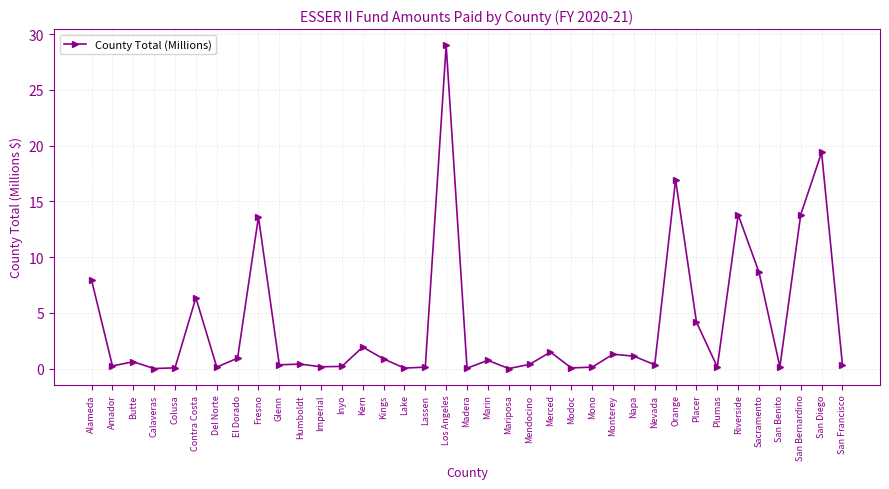

What is the maximum value shown in the chart?

29.0